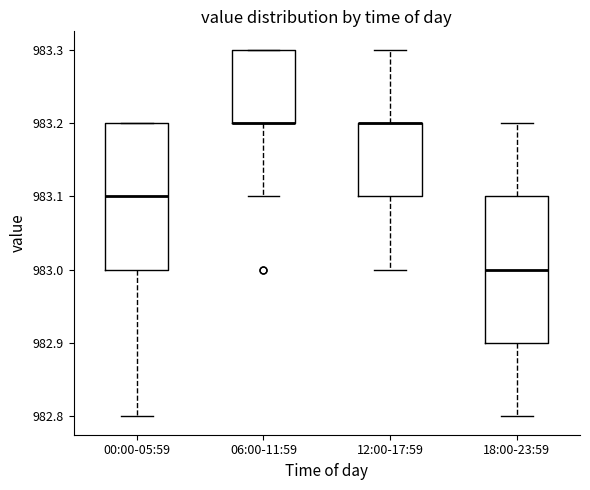

Where is the lower edge of the box for 12:00-17:59 on the y-axis? The values are not printed on the chart, so give them approximately, as read against the axis.

983.1